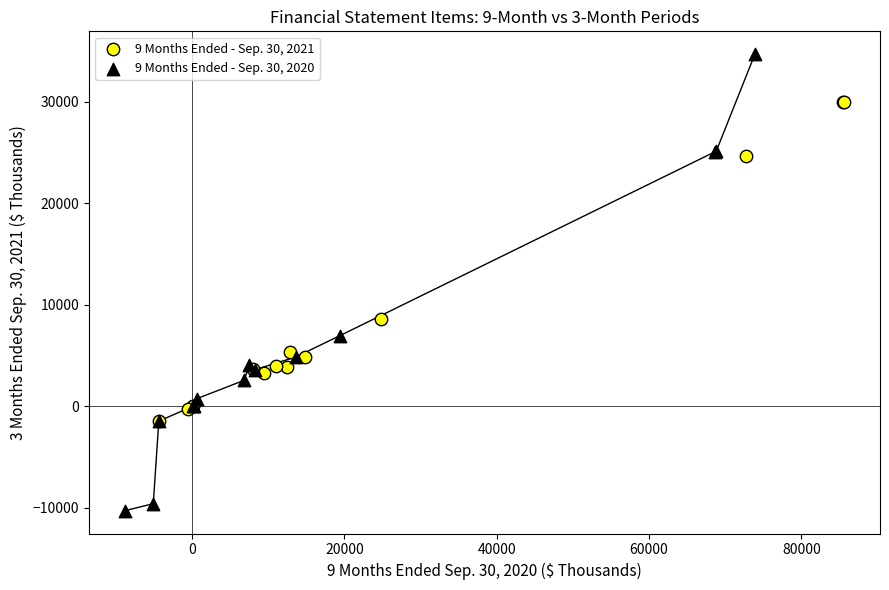

Which series reaches the minimum Y coordinate?

9 Months Ended - Sep. 30, 2020